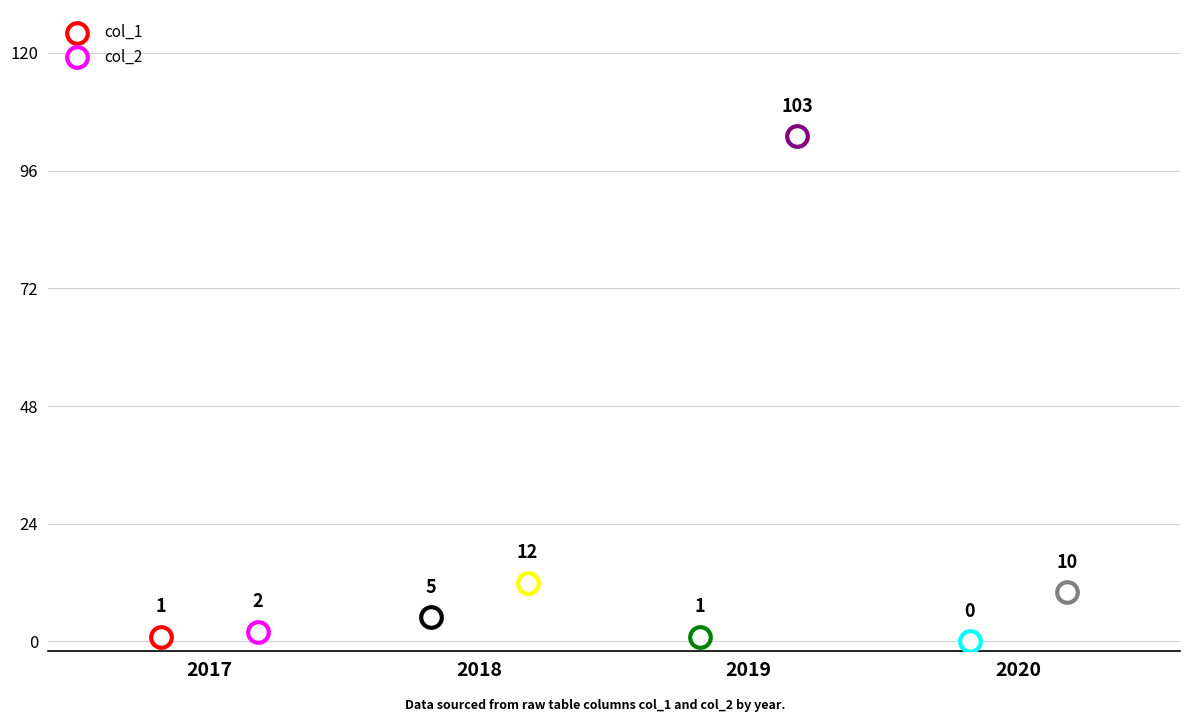

What are all the series names shown in the legend?

col_1, col_2